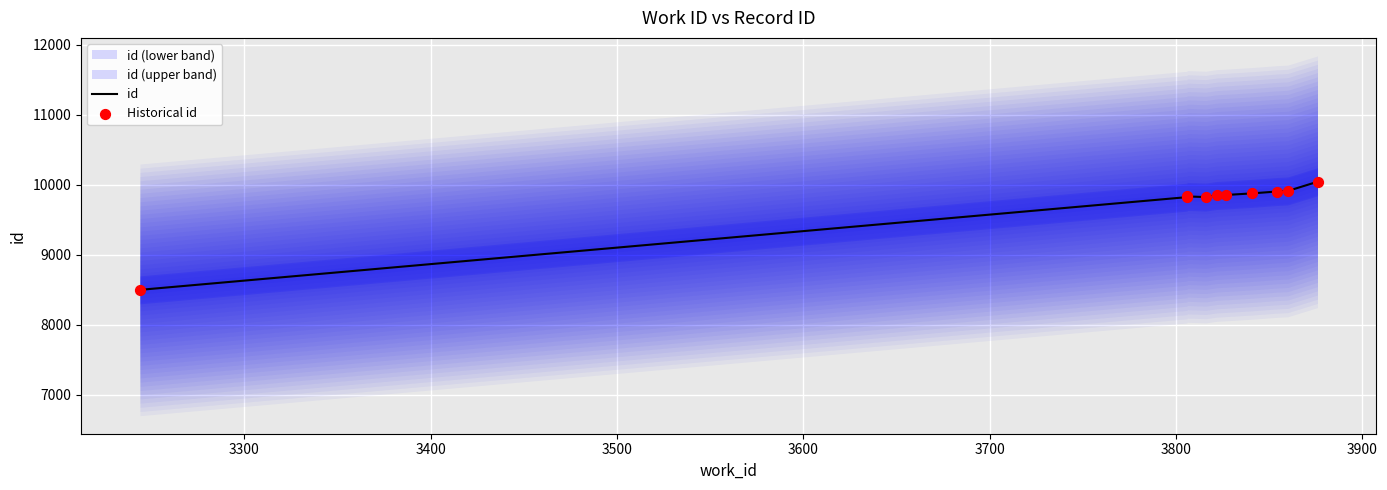

What is the total value across all series at 3500?

19650